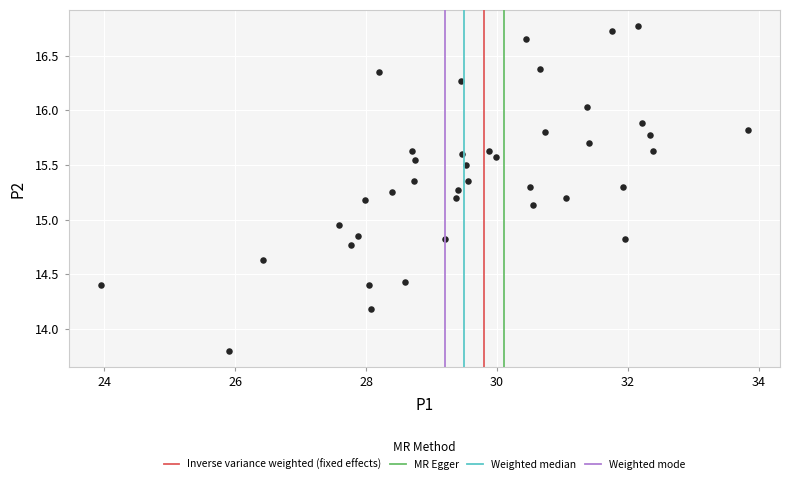

What is the range of Y values (max minus min)?

3.0